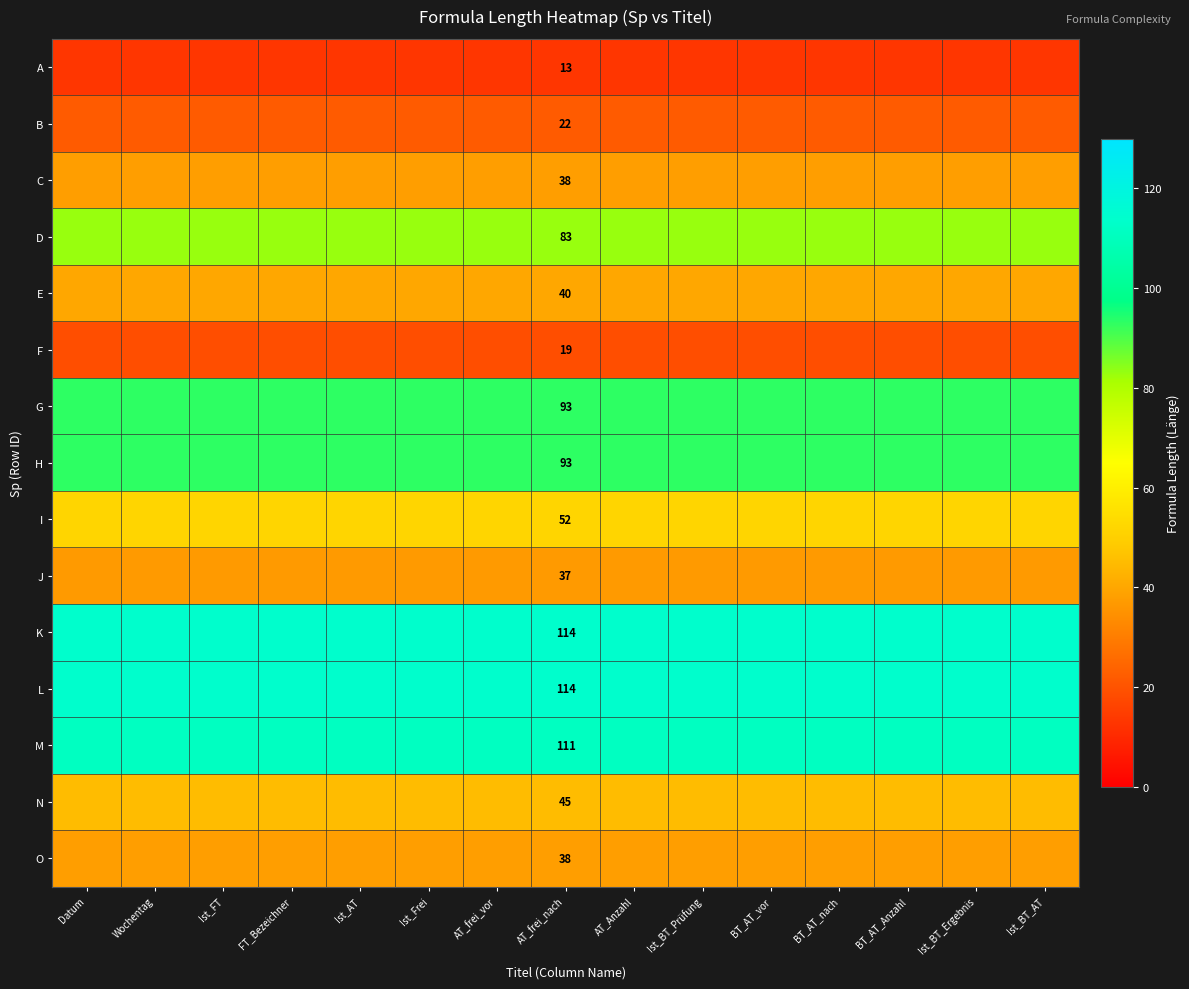

At how many categories does at least one series exceed 75?

15